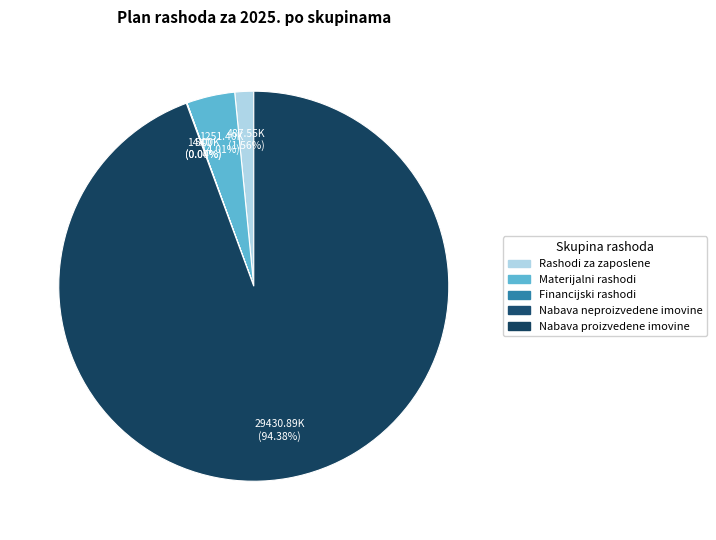

How many segments does this pie chart have?

5